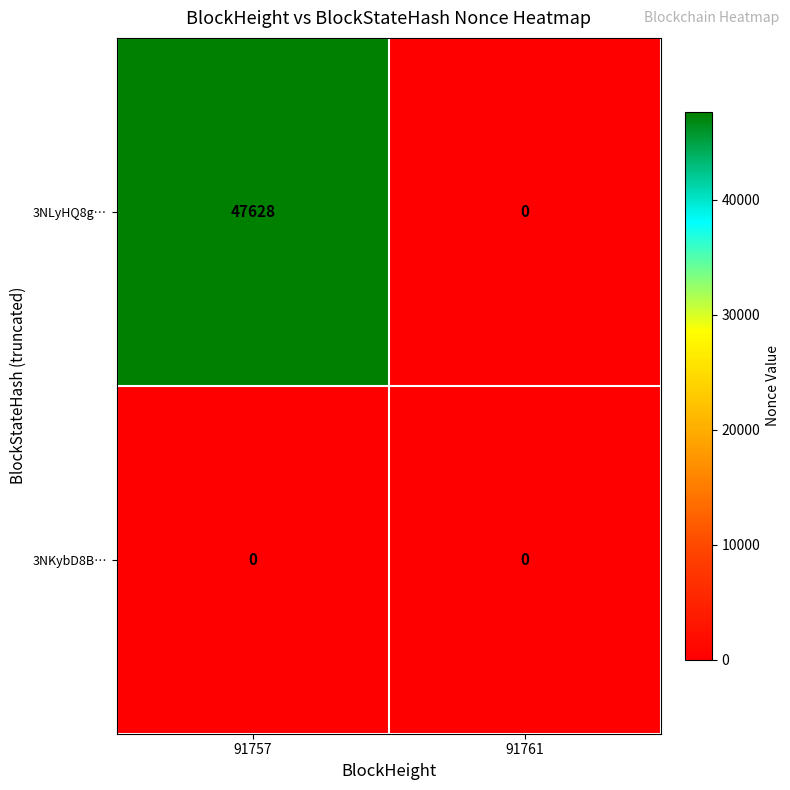

At 91757, list the series in order from largest to smallest.

3NLyHQ8g…, 3NKybD8B…